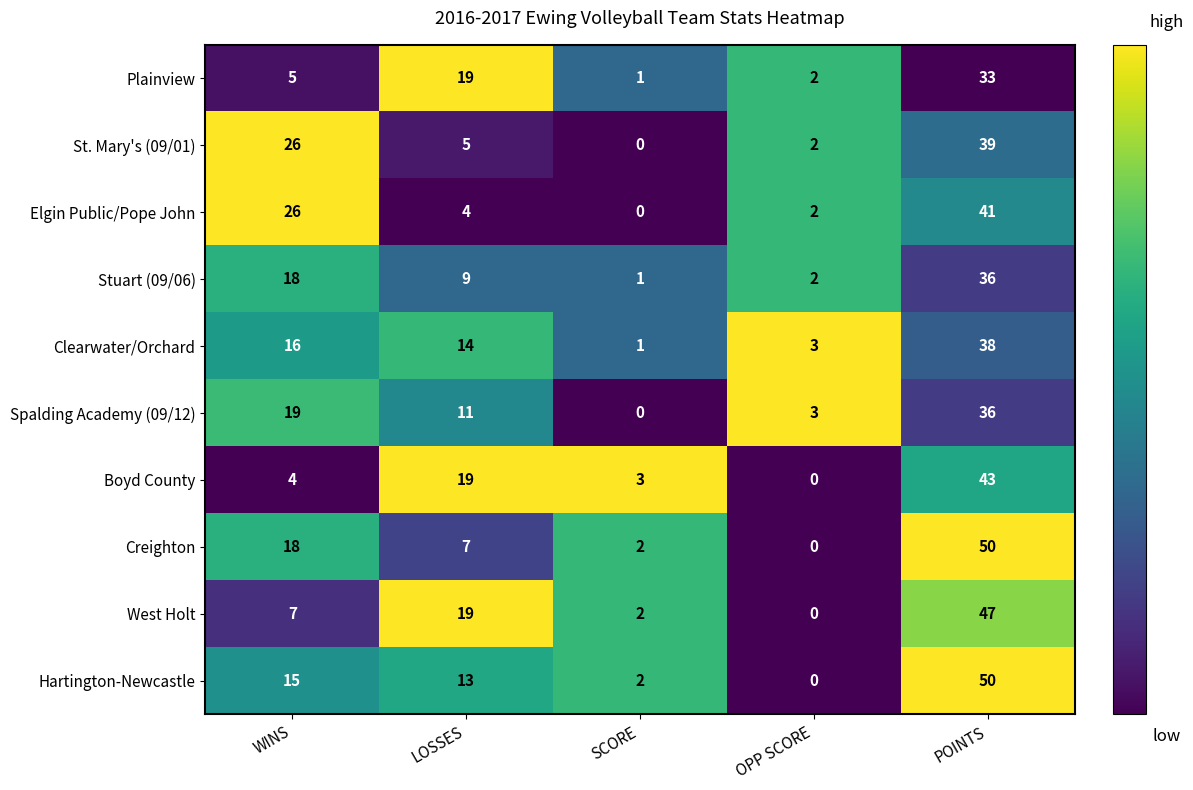

What is the difference between the highest and lowest values at SCORE?

3